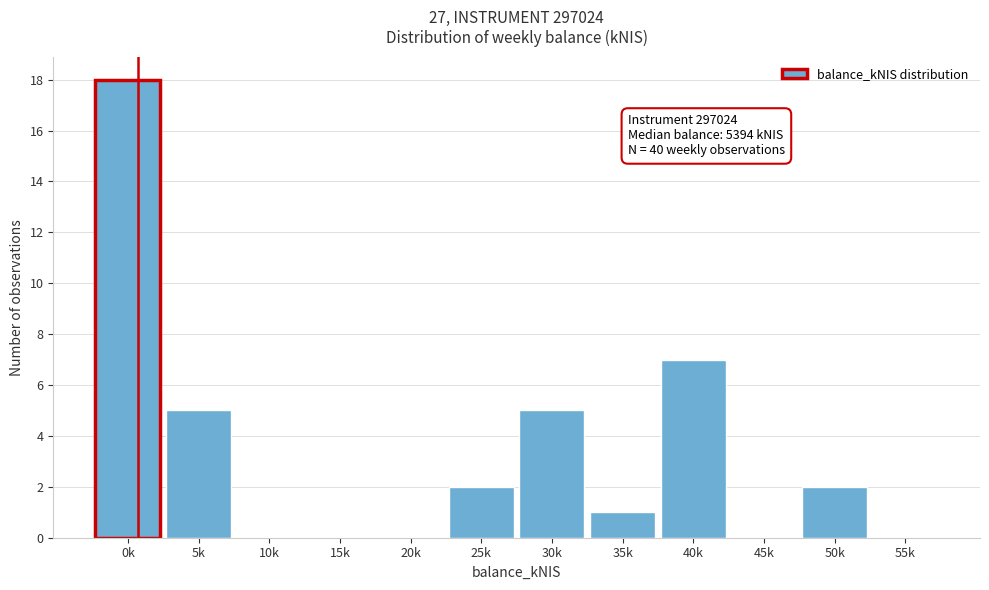

Reading left to right, what are all the values shown in this chart?

0k=18	5k=5	10k=0	15k=0	20k=0	25k=2	30k=5	35k=1	40k=7	45k=0	50k=2	55k=0